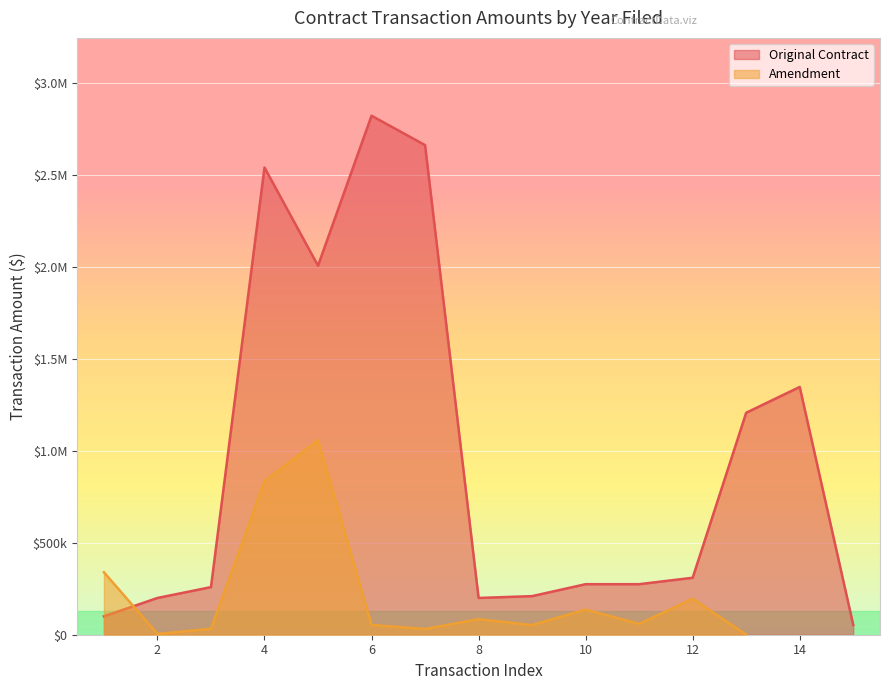

What is the maximum value shown in the chart?

2823926